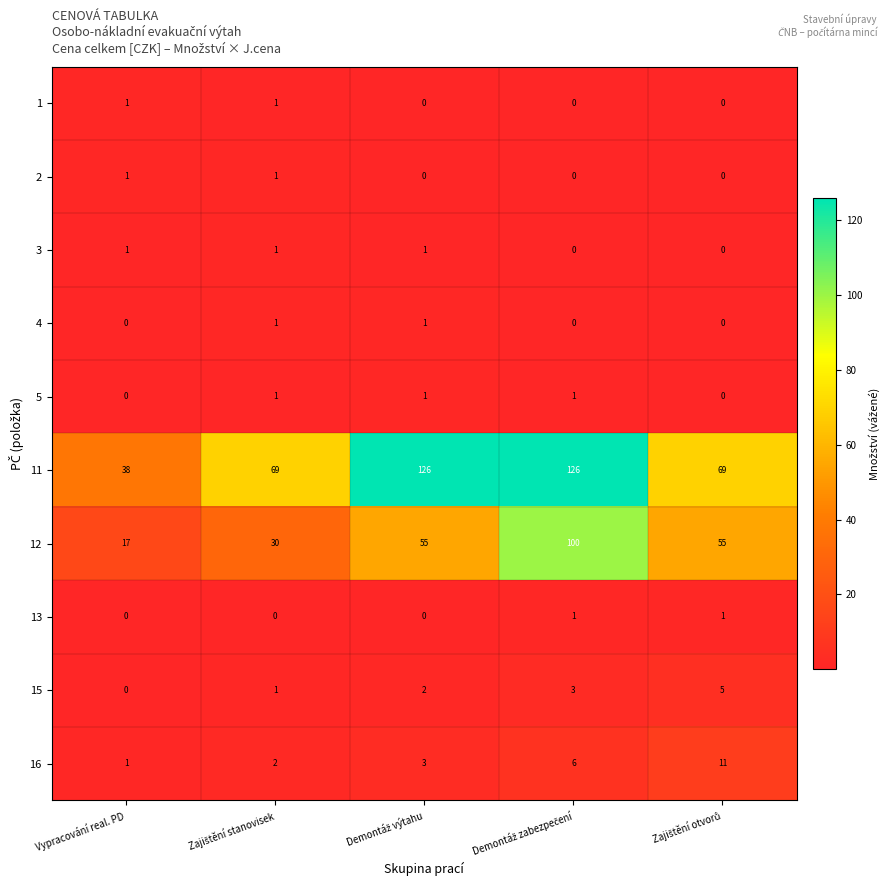

Which series has the largest range (max minus min)?

11